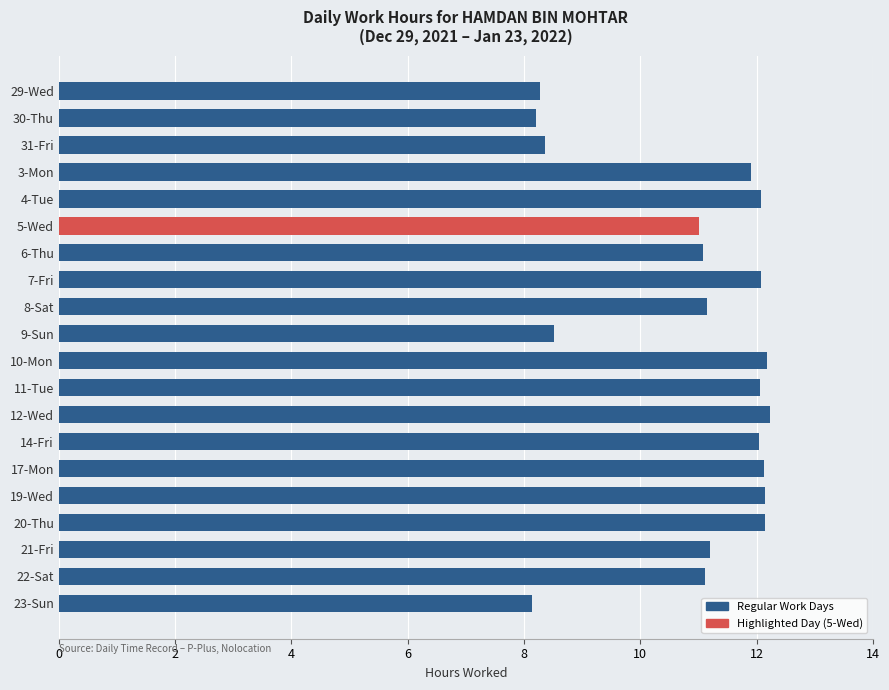

What position from the top is 21-Fri?

18